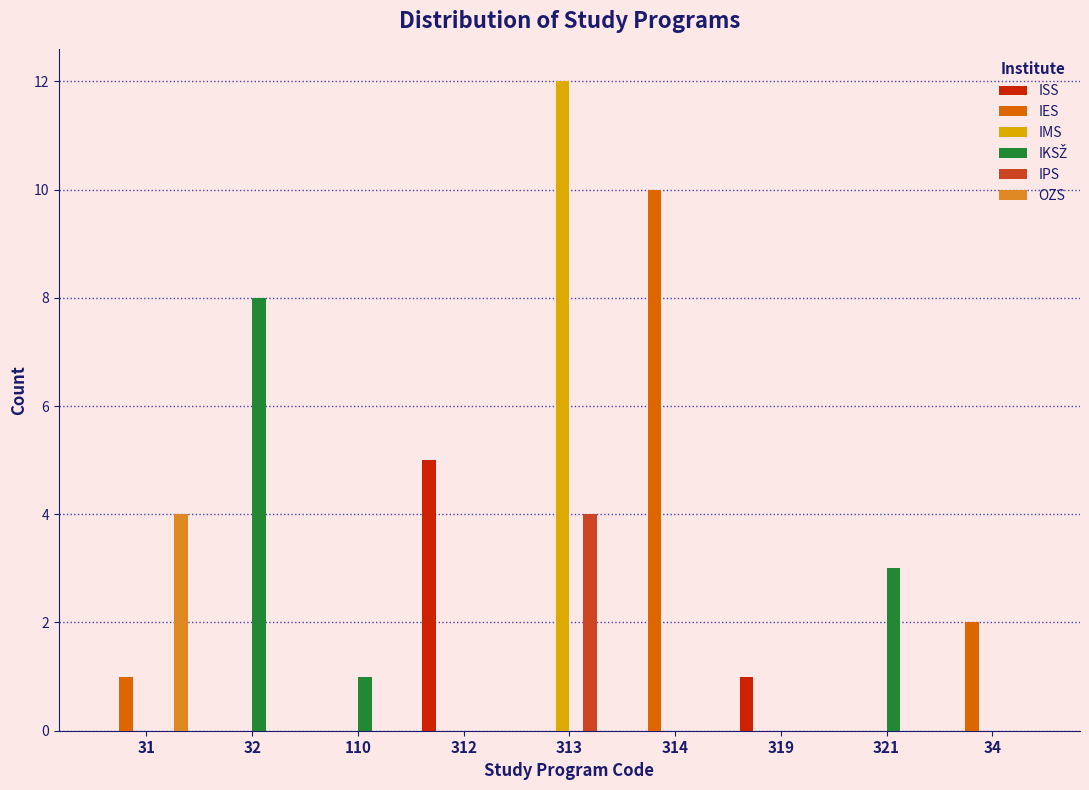

What is the sum of all IPS values?

4